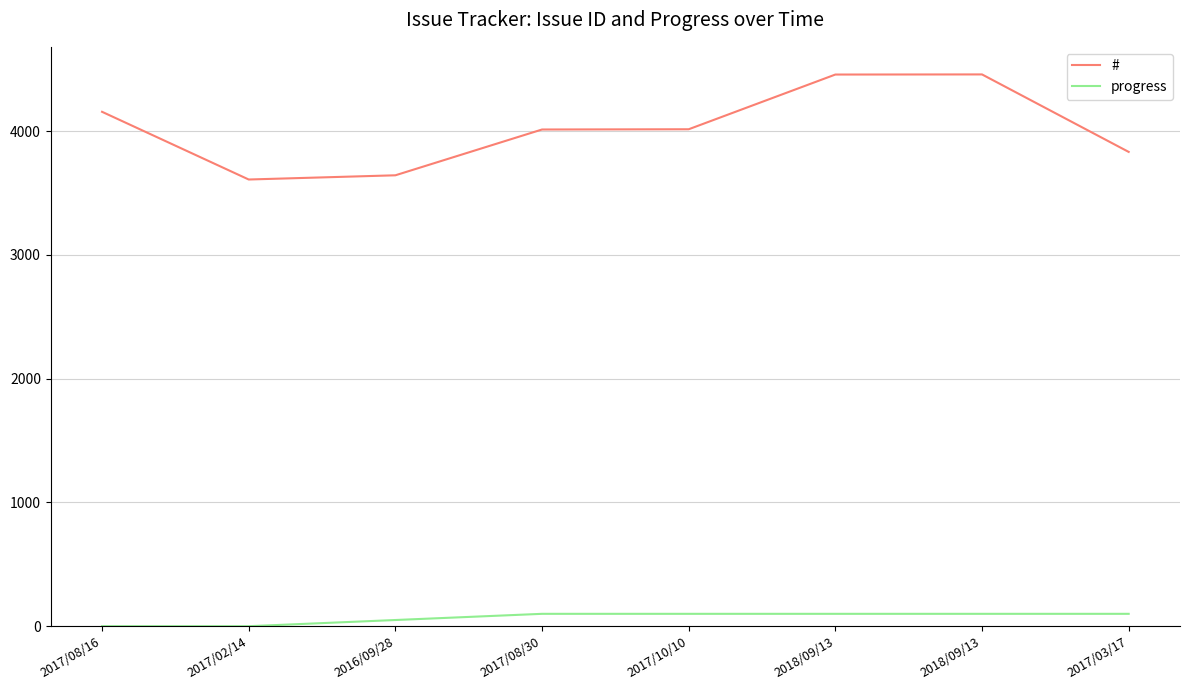

True or false: progress and # intersect in this chart.

False